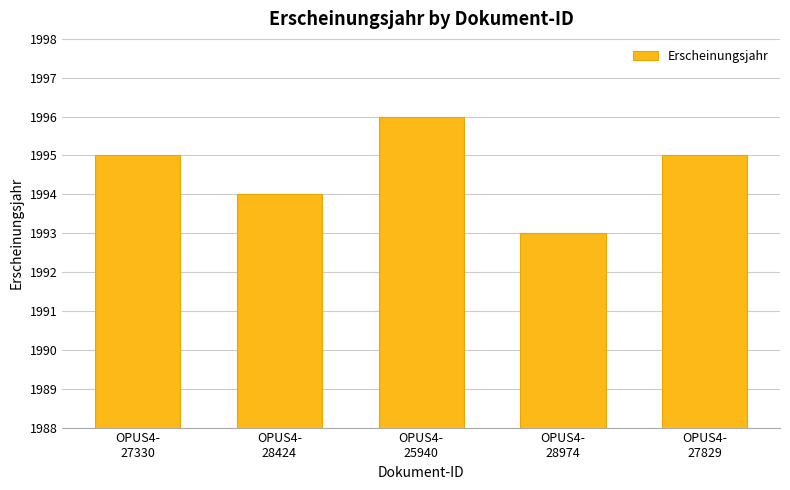

How many values are between 1994 and 1995?

3